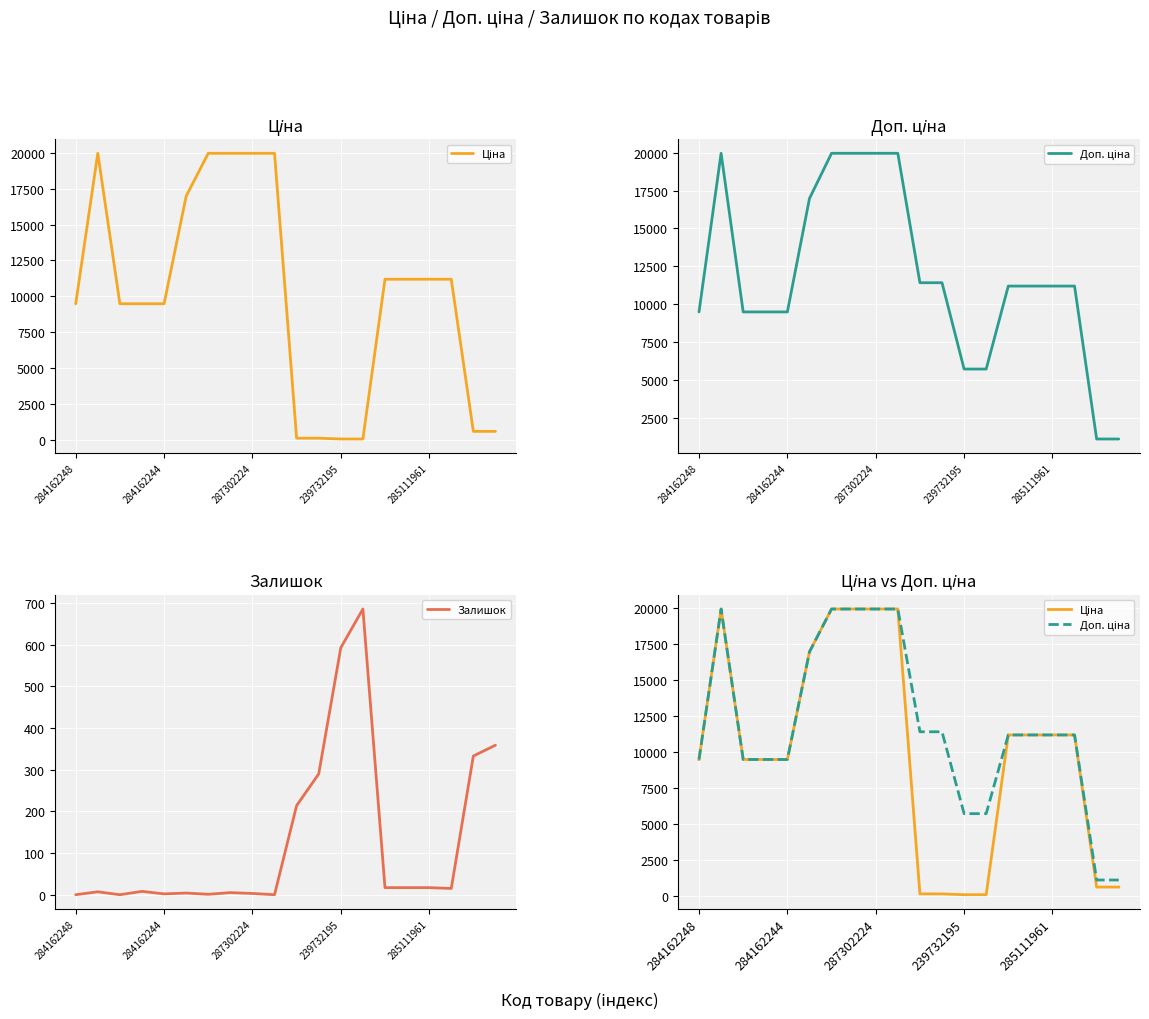

Count the number of data series in this chart.

3